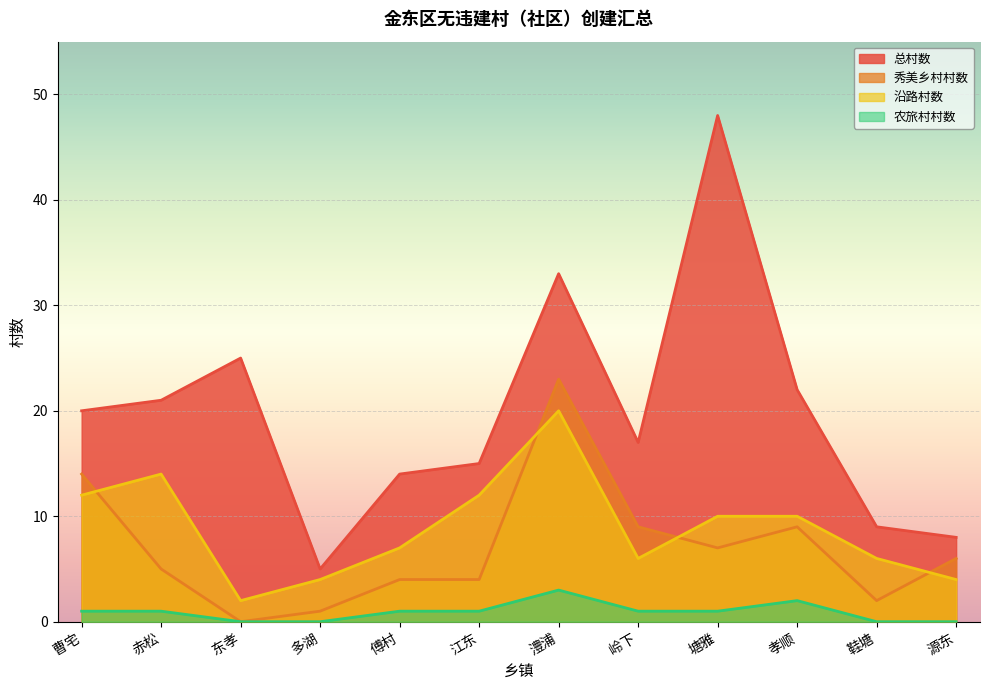

How many 农旅村村数 values are between 0 and 1?

10